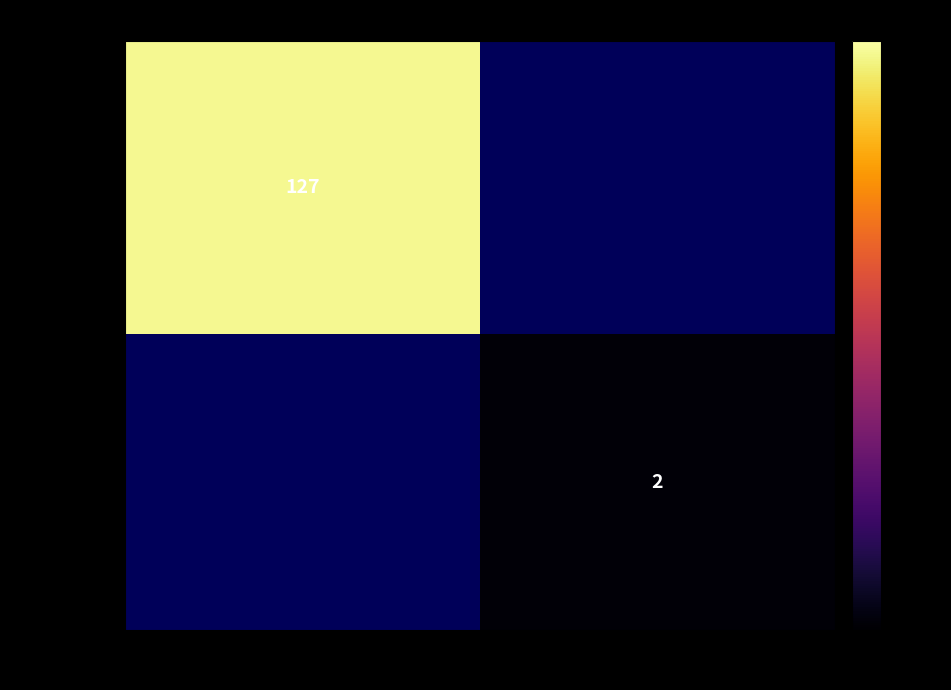

Is it true that 6feed51d3d… equals 127 at -1?

True